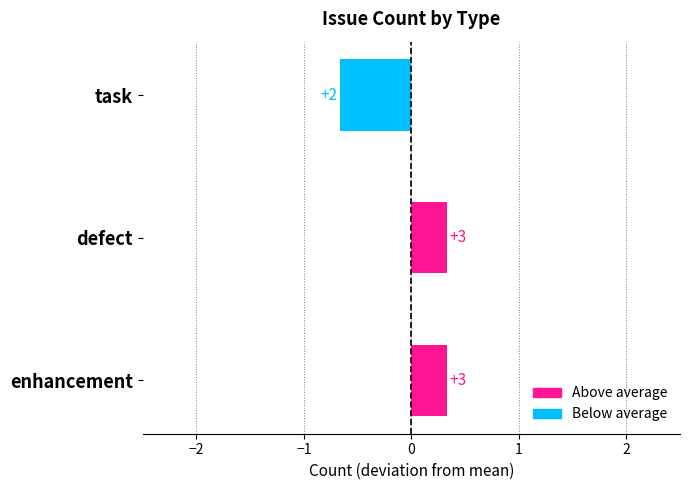

Does the chart contain any negative values?

Yes